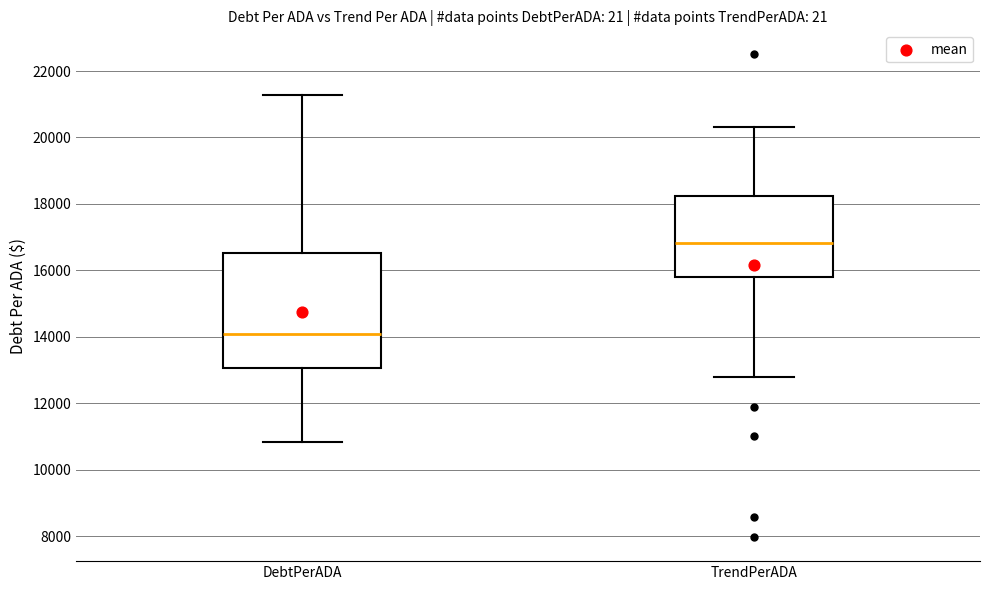

Where does the upper whisker of the box for DebtPerADA end on the y-axis? The values are not printed on the chart, so give them approximately, as read against the axis.

21200